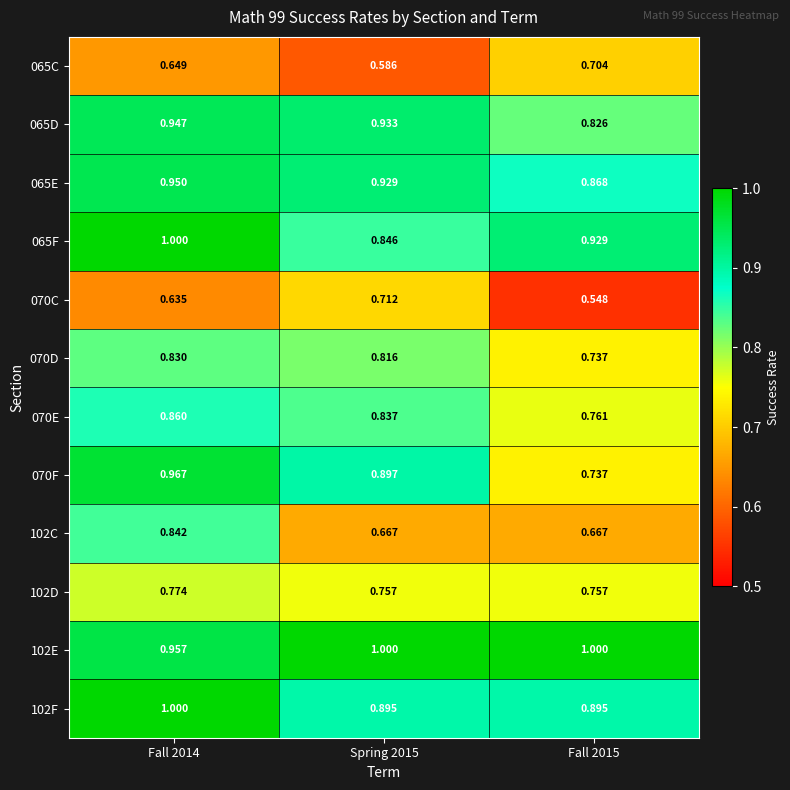

Is the value of 070C at Fall 2015 greater than the value of 102D at Spring 2015?

No